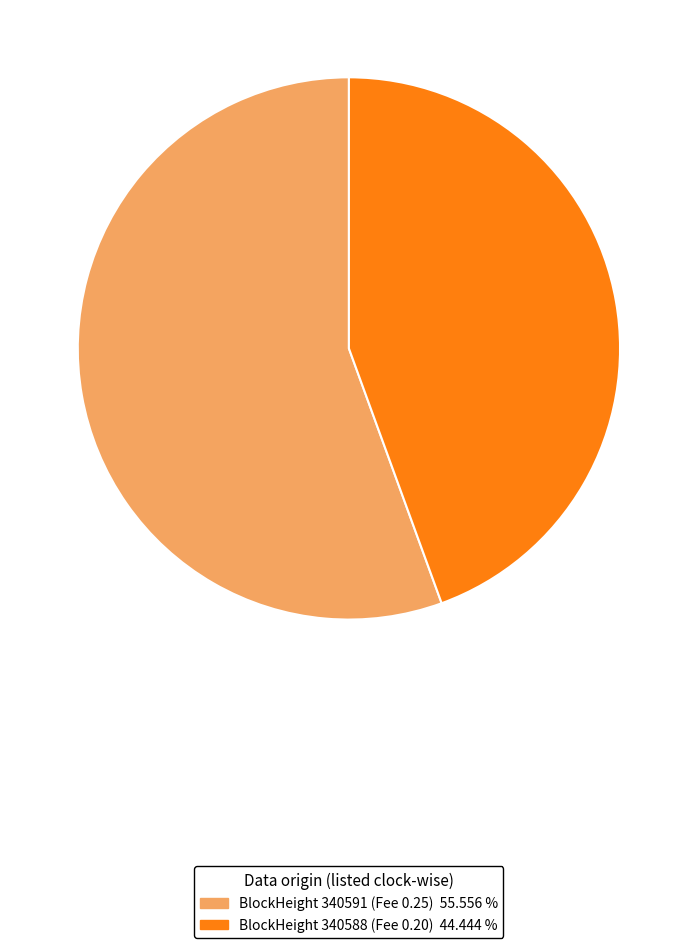

Is there any slice that represents more than half of the pie?

Yes